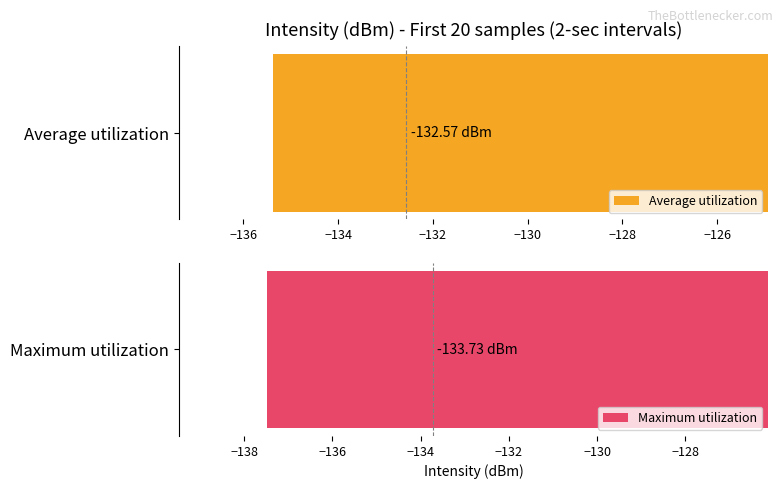

The Maximum utilization series shows -81.2 at 11. True or false?

False